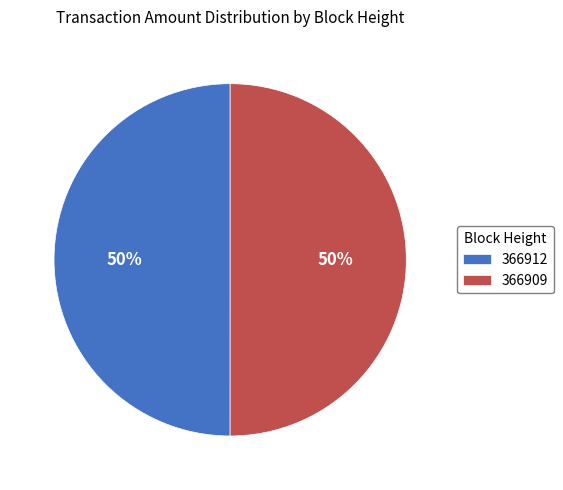

Combined, do 366912 and 366909 account for over 50%?

Yes